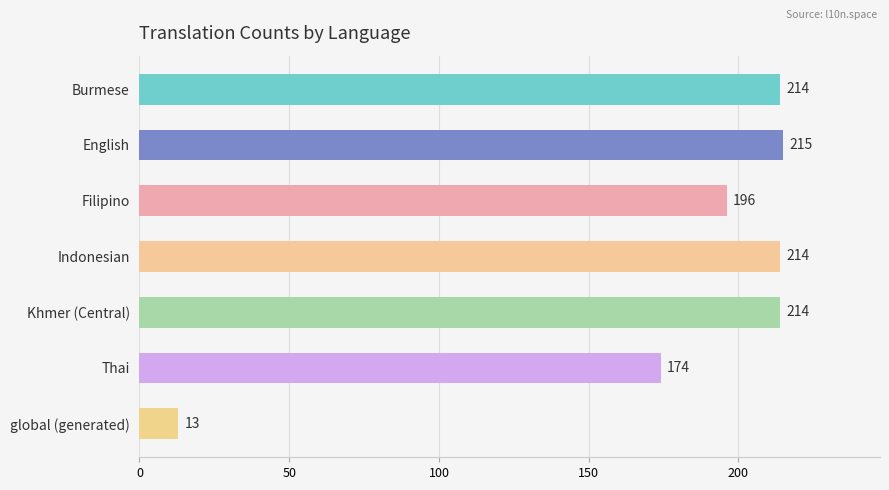

What position from the bottom is Thai?

2